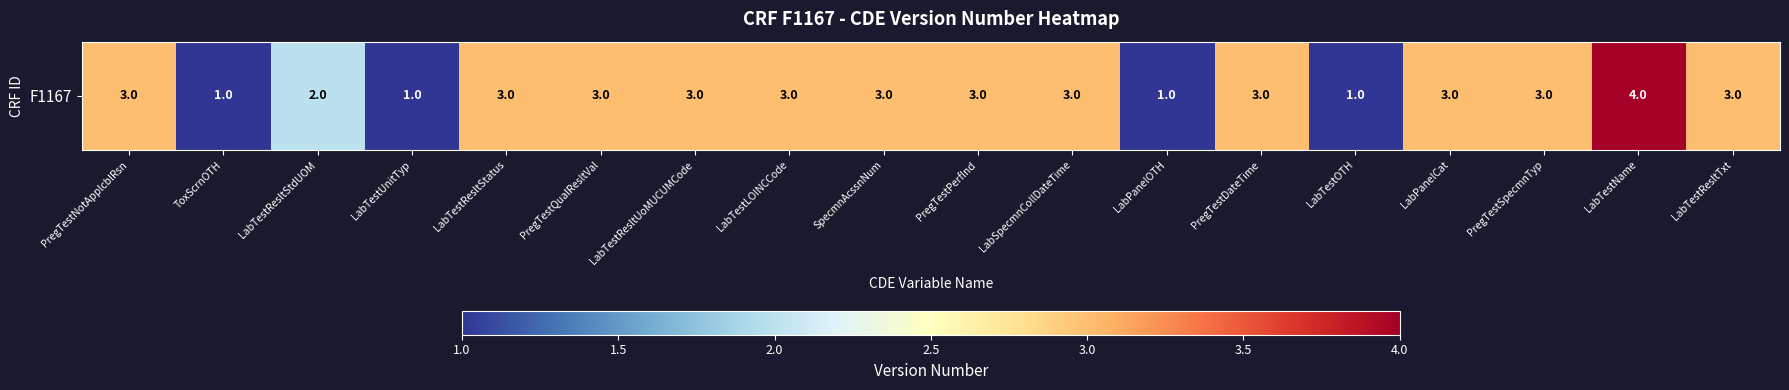

Reading left to right, transcribe all the data shown in this chart.

3	1	2	1	3	3	3	3	3	3	3	1	3	1	3	3	4	3